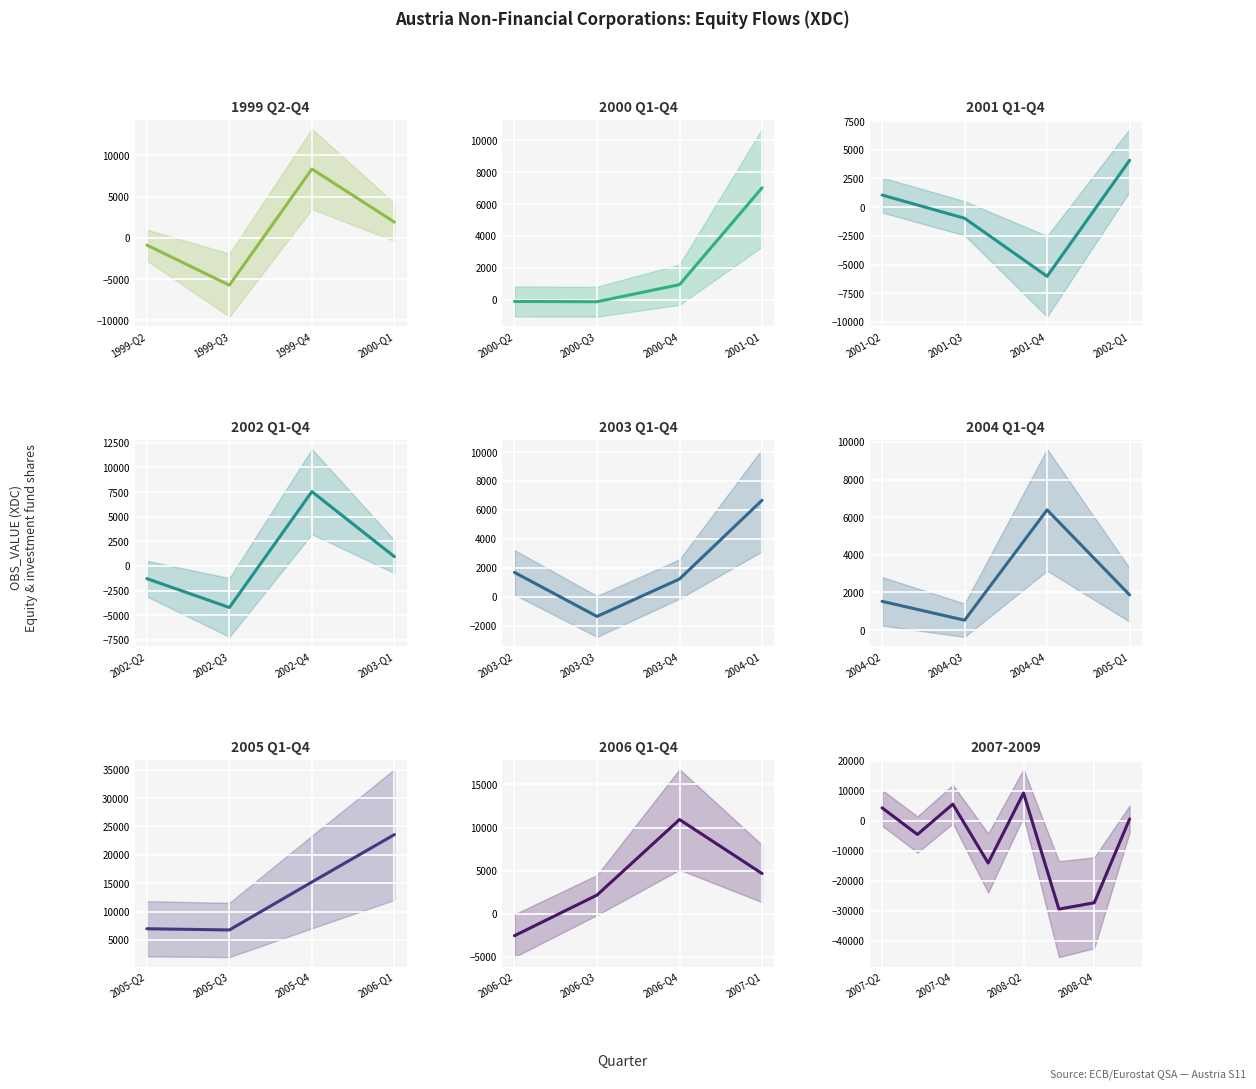

What is the label of the 8th point from the right?

2007-Q2